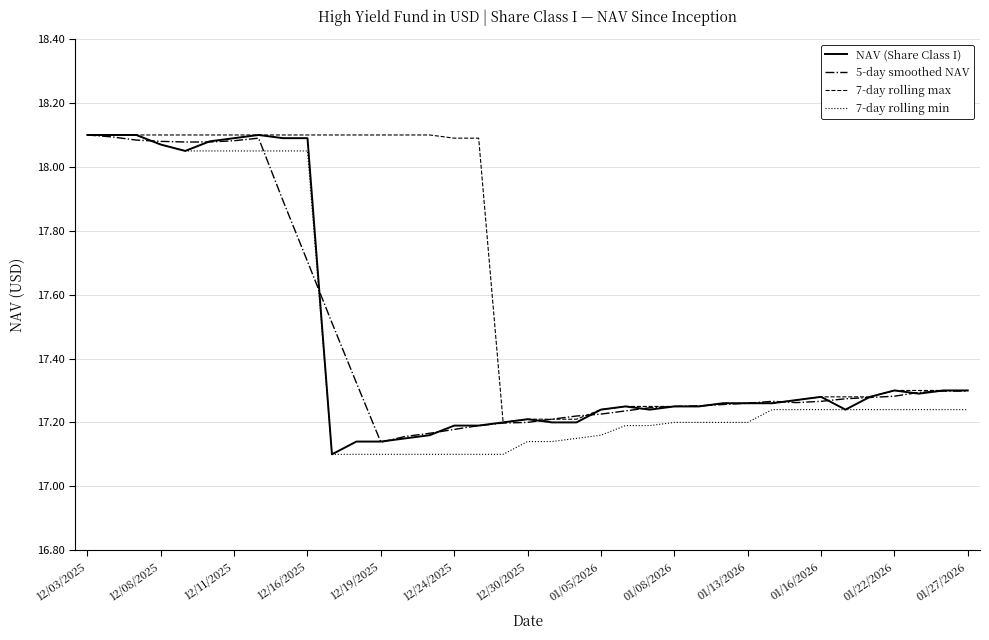

Reading left to right, what are all the values shown in this chart?

NAV (Share Class I): 18.1	18.1	18.1	18.1	18.1	18.1	18.1	18.1	18.1	18.1	17.1	17.1	17.1	17.1	17.2	17.2	17.2	17.2	17.2	17.2	17.2	17.2	17.2	17.2	17.2	17.2	17.3	17.3	17.3	17.3	17.3	17.2	17.3	17.3	17.3	17.3	17.3
5-day smoothed NAV: 18.1	18.1	18.1	18.1	18.1	18.1	18.1	18.1	17.9	17.7	17.5	17.3	17.1	17.2	17.2	17.2	17.2	17.2	17.2	17.2	17.2	17.2	17.2	17.2	17.2	17.3	17.3	17.3	17.3	17.3	17.3	17.3	17.3	17.3	17.3	17.3	17.3
7-day rolling max: 18.1	18.1	18.1	18.1	18.1	18.1	18.1	18.1	18.1	18.1	18.1	18.1	18.1	18.1	18.1	18.1	18.1	17.2	17.2	17.2	17.2	17.2	17.2	17.2	17.2	17.2	17.3	17.3	17.3	17.3	17.3	17.3	17.3	17.3	17.3	17.3	17.3
7-day rolling min: 18.1	18.1	18.1	18.1	18.1	18.1	18.1	18.1	18.1	18.1	17.1	17.1	17.1	17.1	17.1	17.1	17.1	17.1	17.1	17.1	17.1	17.2	17.2	17.2	17.2	17.2	17.2	17.2	17.2	17.2	17.2	17.2	17.2	17.2	17.2	17.2	17.2